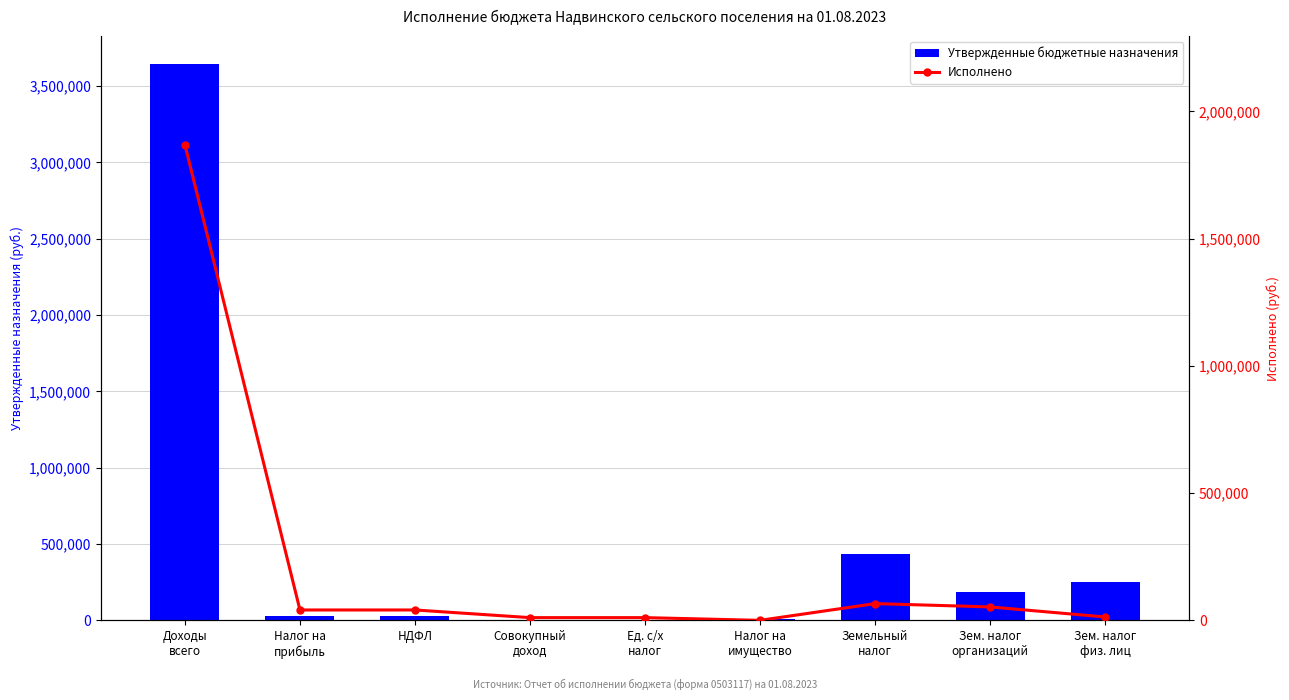

What is the label of the 6th bar from the right?

Совокупный
доход